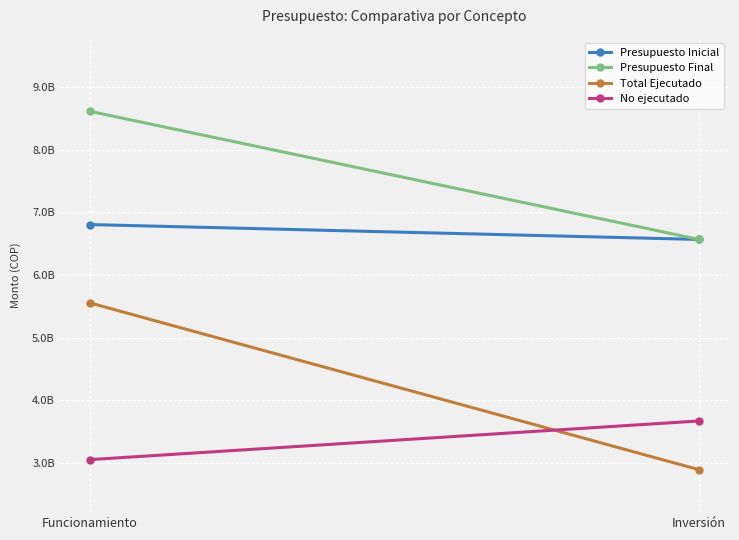

What are all the series names shown in the legend?

Presupuesto Inicial, Presupuesto Final, Total Ejecutado, No ejecutado